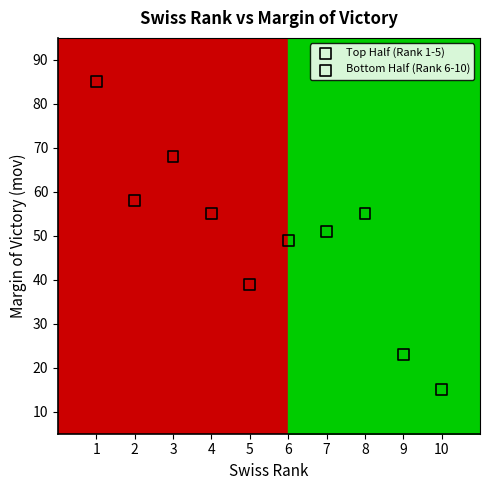

What are all the series names shown in the legend?

Top Half (Rank 1-5), Bottom Half (Rank 6-10)